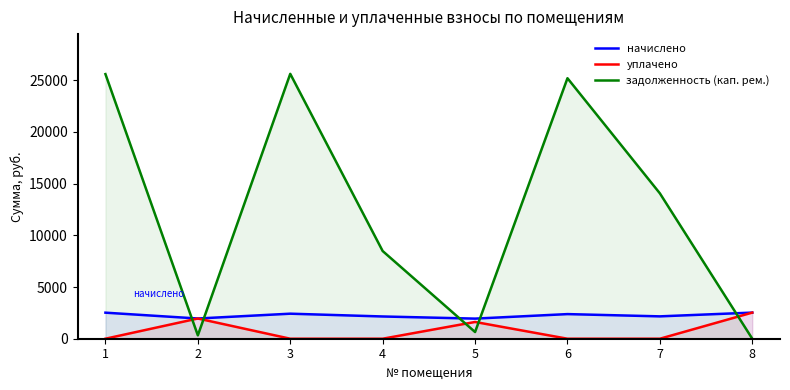

What is the spread (max minus min) of values at 4?

8483.1